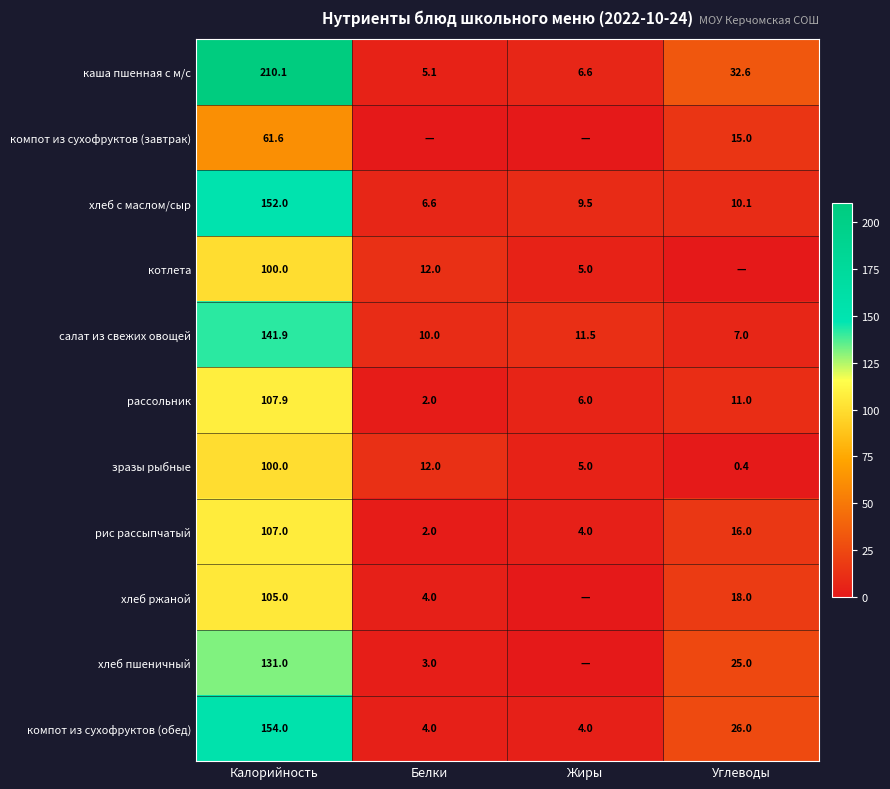

Is it true that компот из сухофруктов (обед) equals 4.0 at Жиры?

True